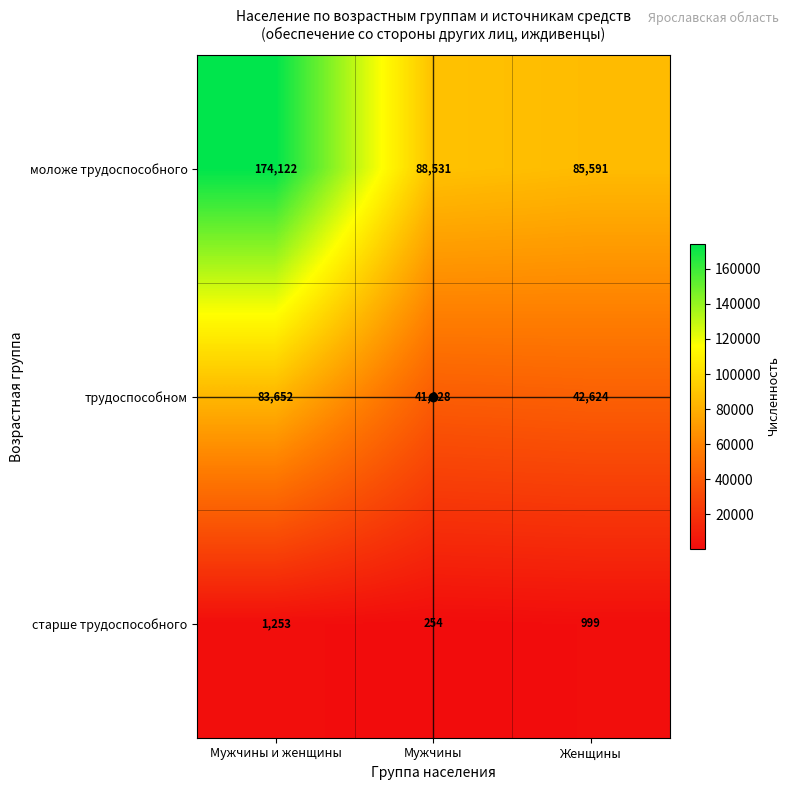

Where is трудоспособном nearest to the value 62340?

Женщины